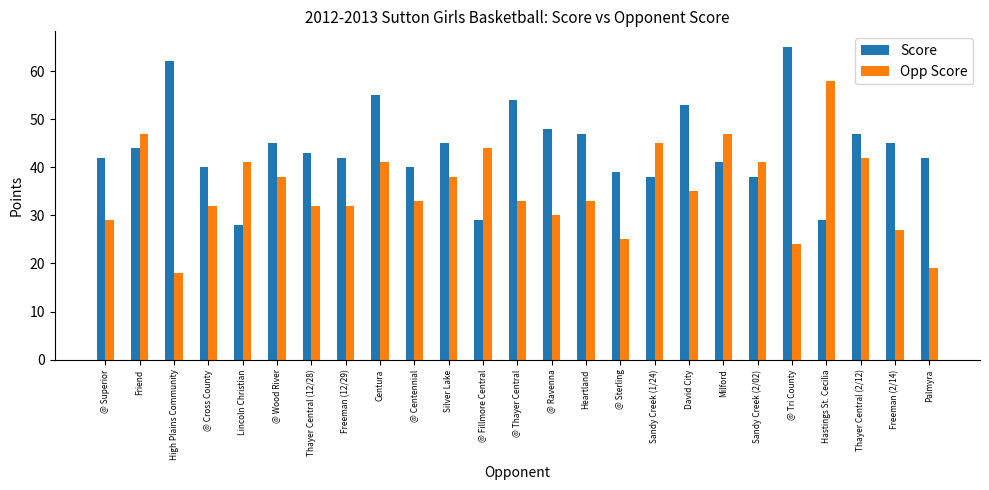

How many distinct data groups are displayed?

2